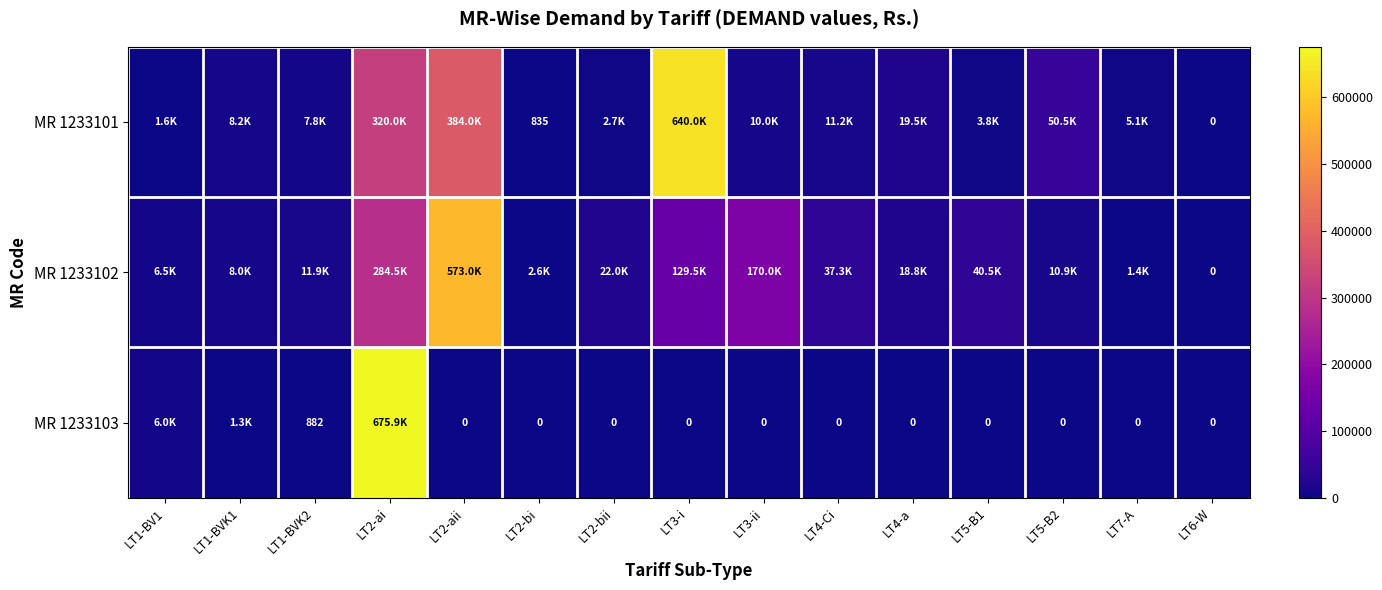

Rank the series by their maximum value, from highest to lowest.

MR 1233103, MR 1233101, MR 1233102